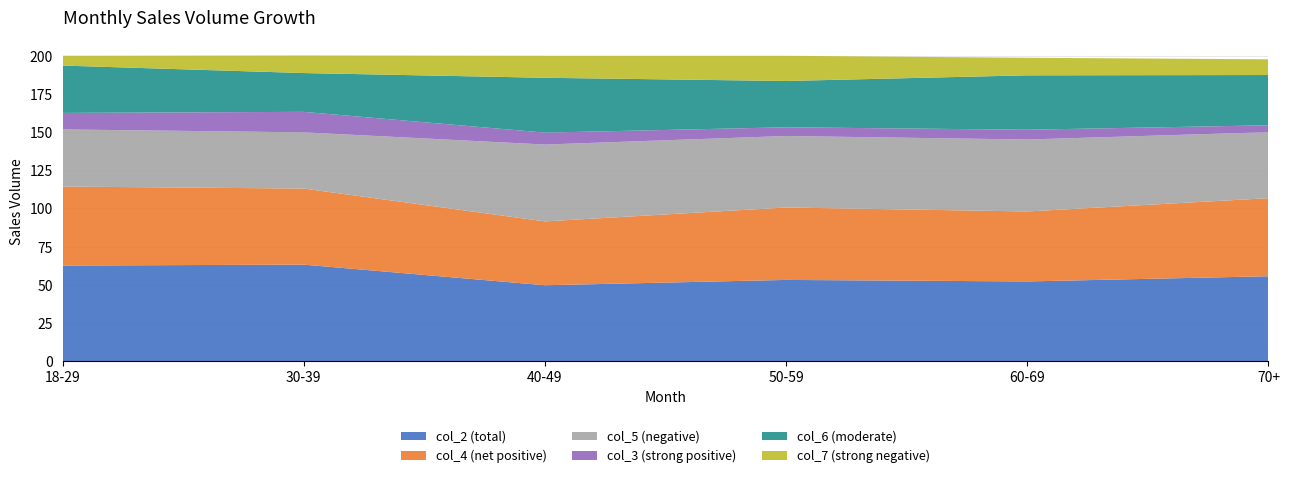

Reading right to left, extract all data points from this chart.

col_2 (total): 55.6	52.2	53.2	49.7	63.2	62.6
col_4 (net positive): 51.1	45.8	47.4	41.8	49.8	51.7
col_5 (negative): 43.2	47.1	46.8	50.3	36.8	37.4
col_3 (strong positive): 4.5	6.4	5.7	7.8	13.4	10.8
col_6 (moderate): 32.9	35.6	30.3	35.9	25.4	31.0
col_7 (strong negative): 10.3	11.5	16.5	14.4	11.5	6.4